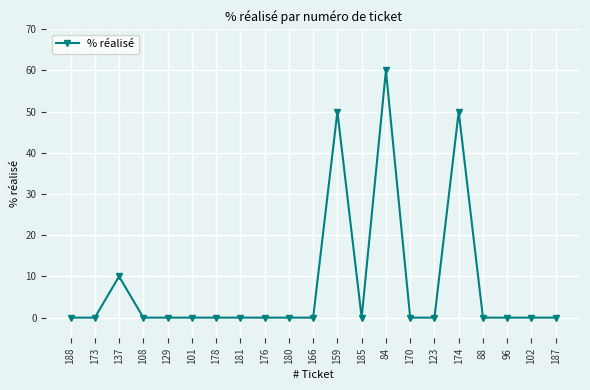

What is the change in value from 101 to 159?

+50